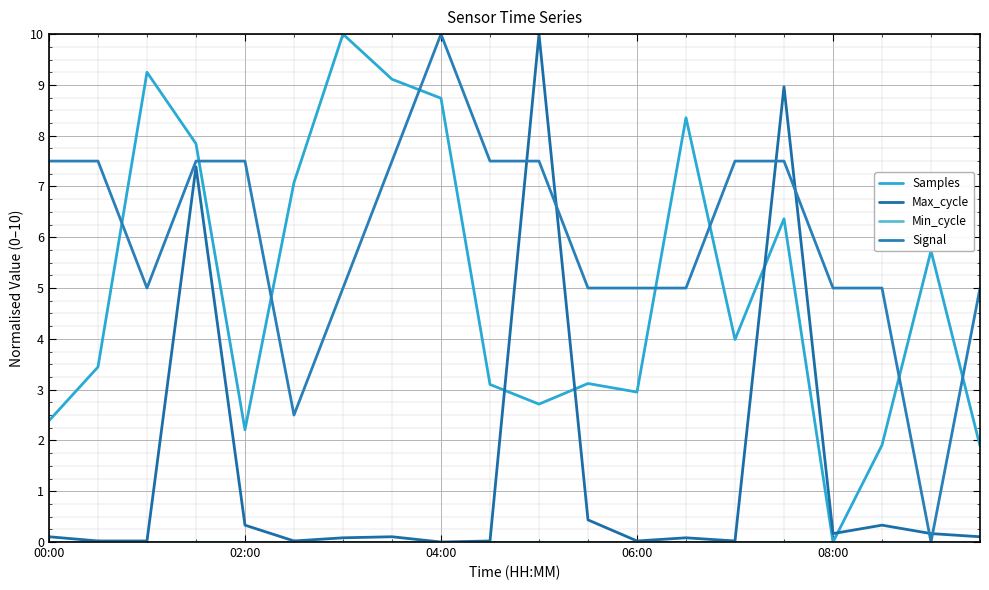

Reading left to right, what are all the values shown in this chart?

Samples: 2.4	3.4	9.2	7.8	2.2	7.1	10.0	9.1	8.7	3.1	2.7	3.1	3.0	8.4	4.0	6.4	0.0	1.9	5.7	1.9
Max_cycle: 0.1	0.0	0.0	7.4	0.3	0.0	0.1	0.1	0.0	0.0	10.0	0.4	0.0	0.1	0.0	9.0	0.2	0.3	0.2	0.1
Min_cycle: 0.0	0.0	0.0	0.0	0.0	0.0	0.0	0.0	0.0	0.0	0.0	0.0	0.0	0.0	0.0	0.0	0.0	0.0	0.0	0.0
Signal: 7.5	7.5	5.0	7.5	7.5	2.5	5.0	7.5	10.0	7.5	7.5	5.0	5.0	5.0	7.5	7.5	5.0	5.0	0.0	5.0